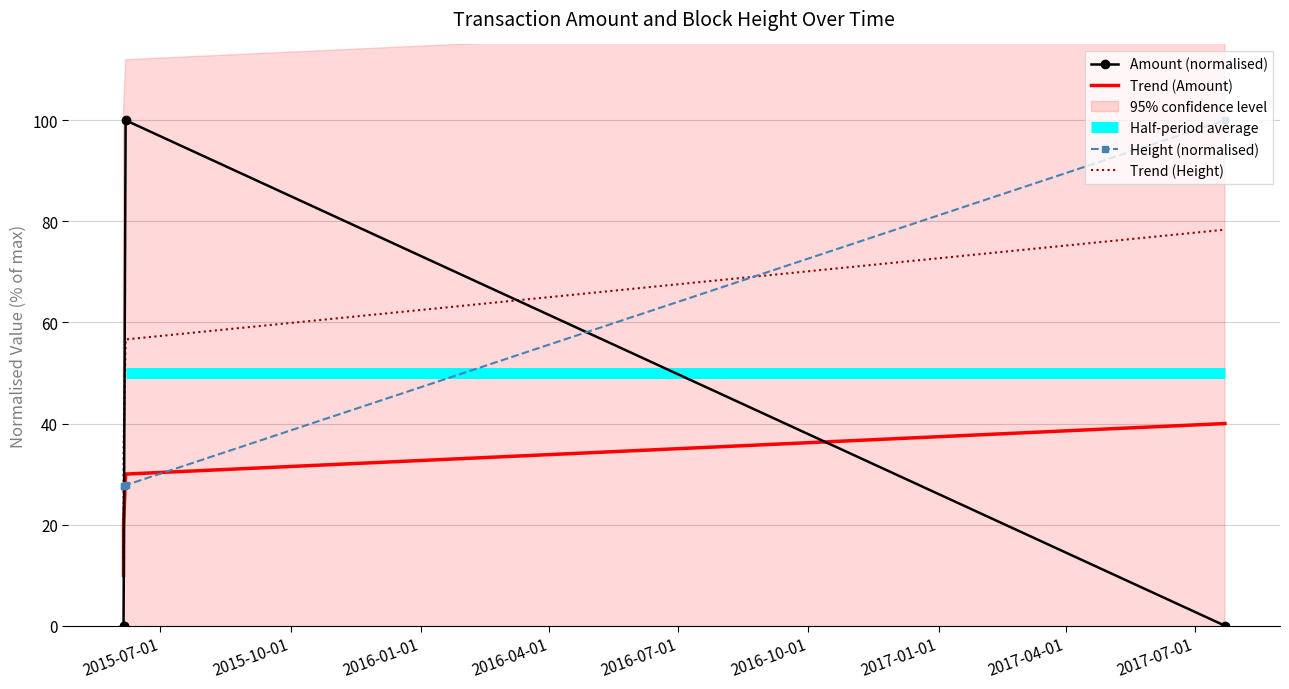

What is the maximum value for Height (normalised)?

100.0